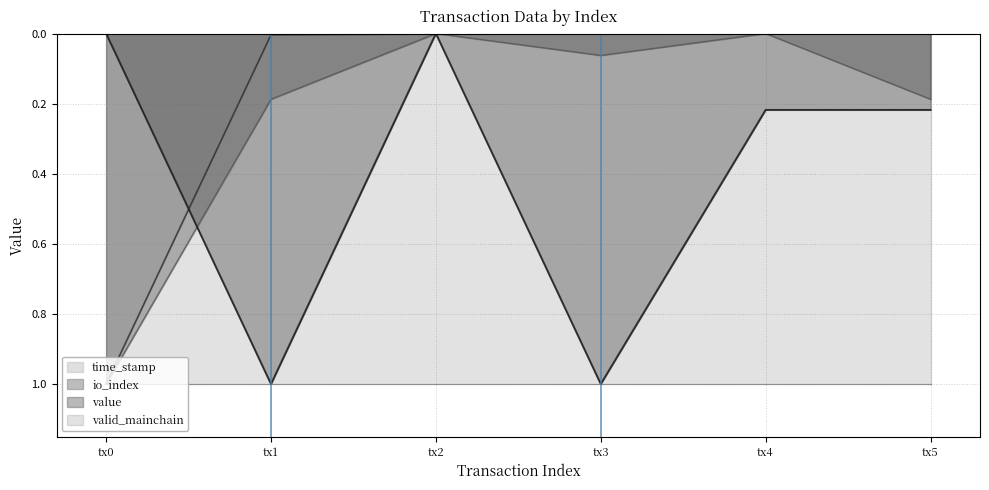

How many interior local peaks does the io_index series have?

1